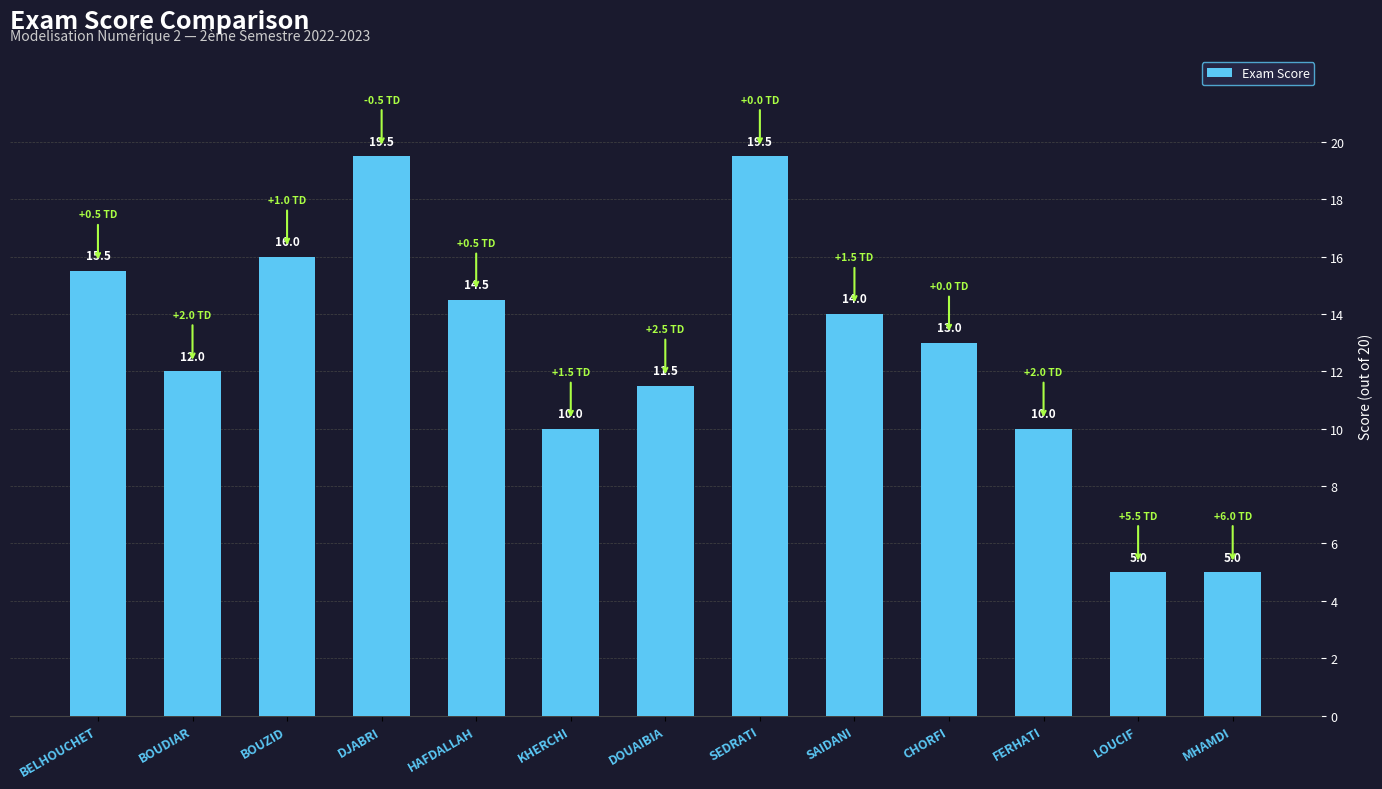

What is the greatest value displayed?

19.5